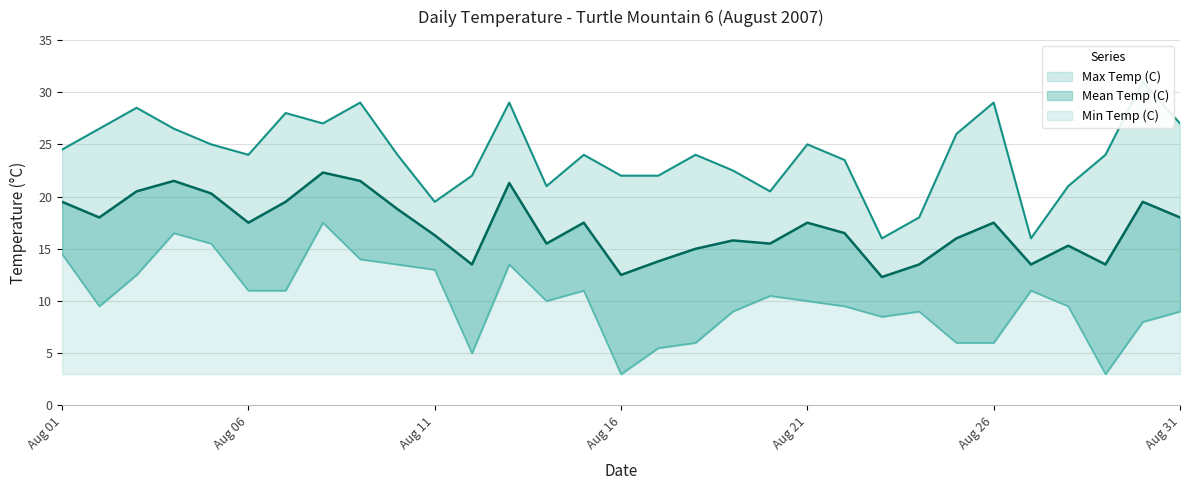

Does the chart have visible grid lines?

Yes